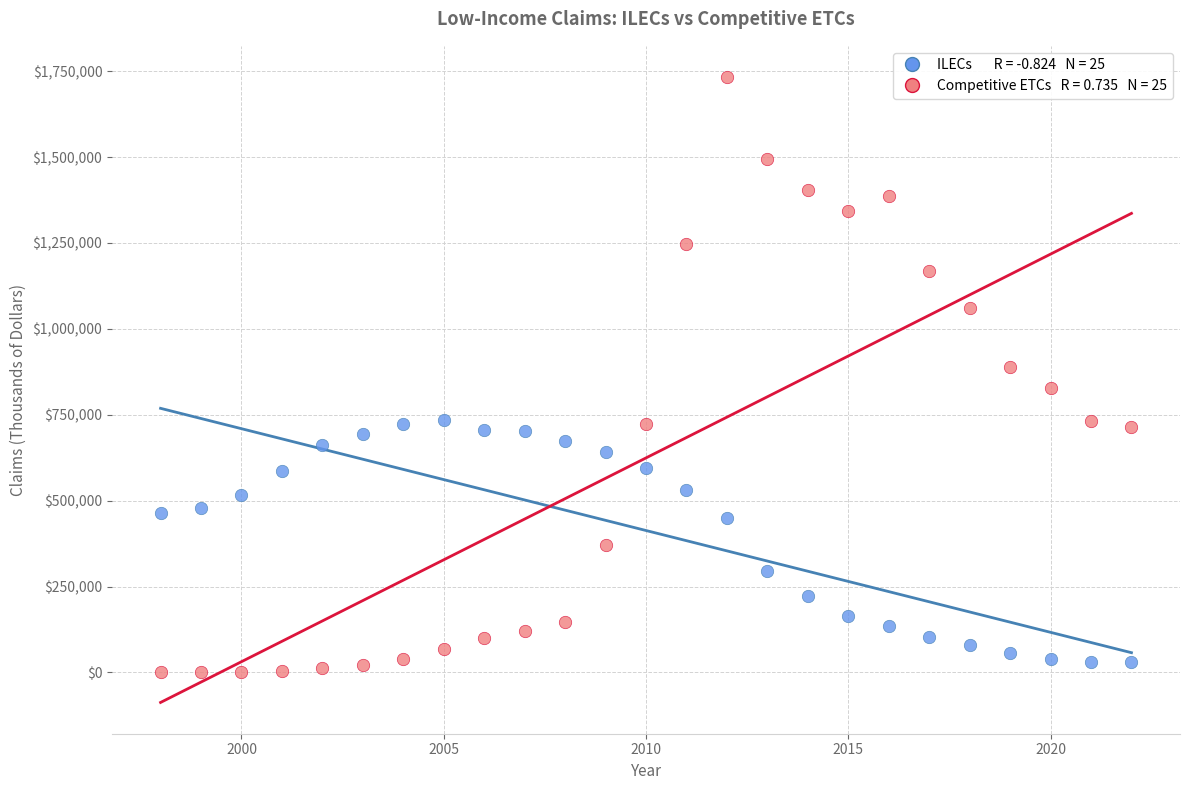

Across all data points, what is the range of X values (max minus min)?

24.0